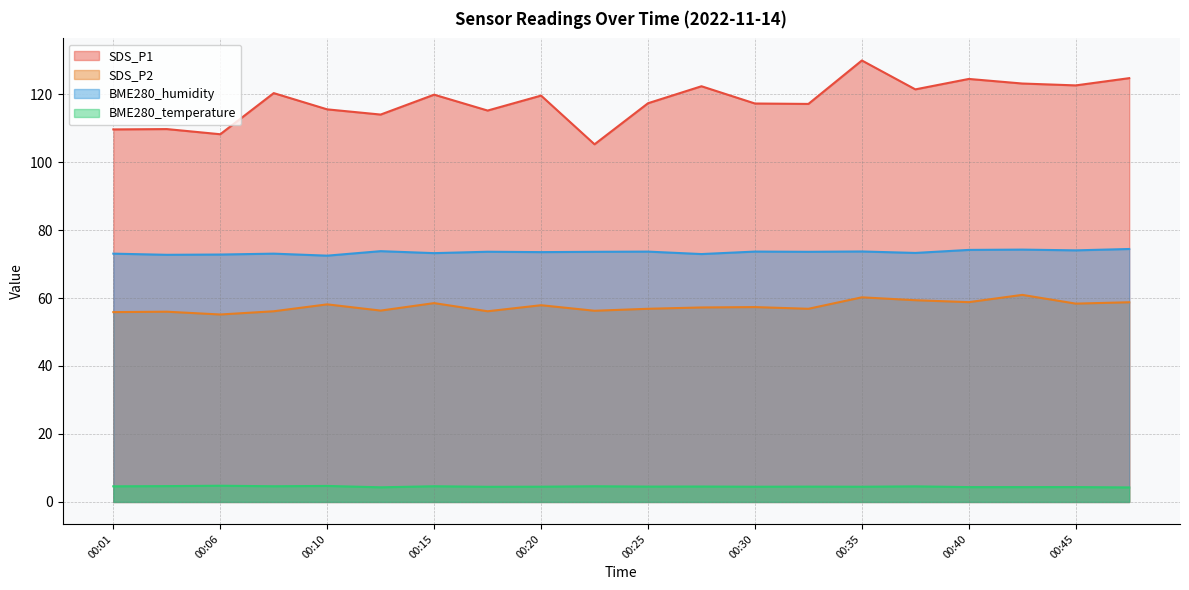

Which series has the widest spread of values?

SDS_P1